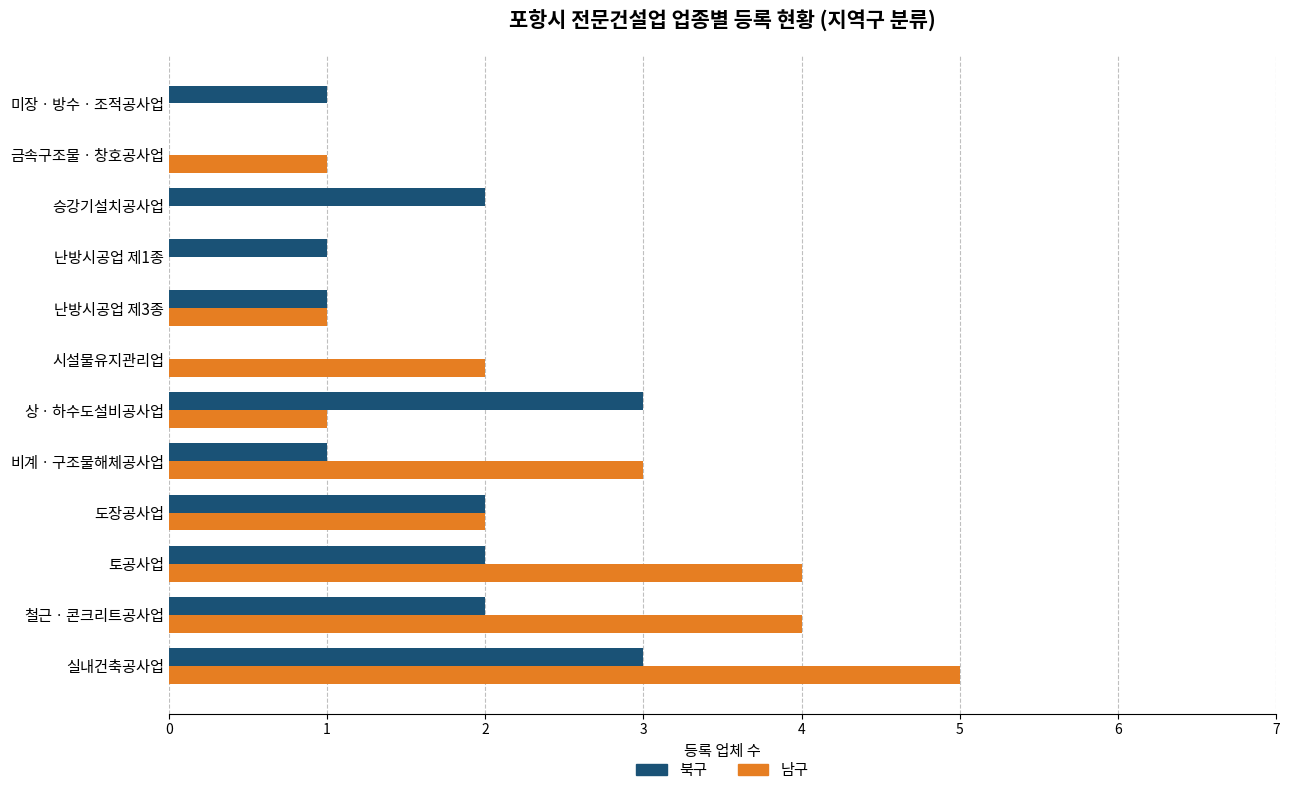

How many data points does each series have?

12